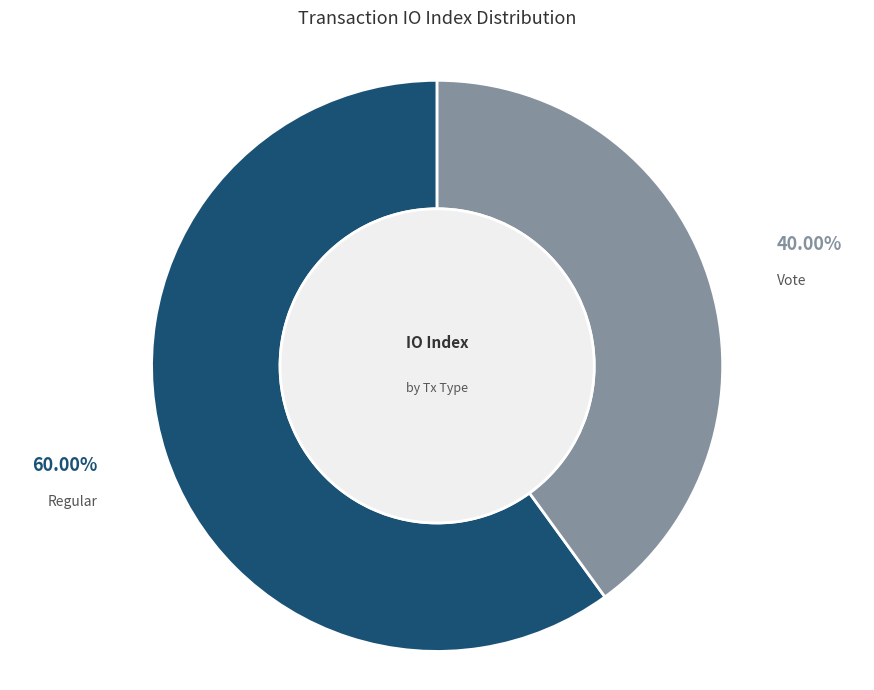

Rank the categories by value from highest to lowest.

Regular, Vote